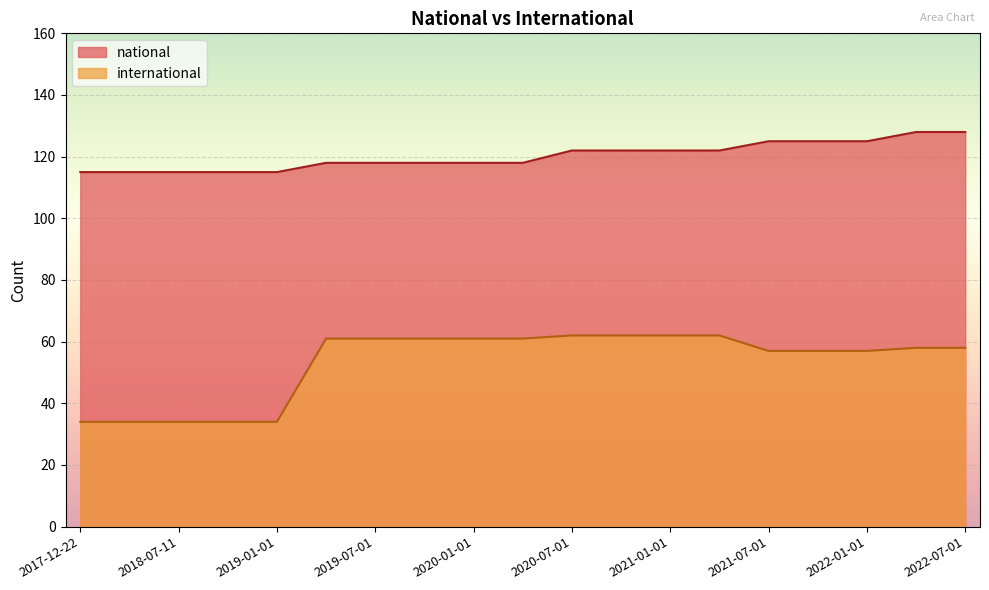

What is the difference between the international values at 2019-01-01 and 2019-04-06?

27